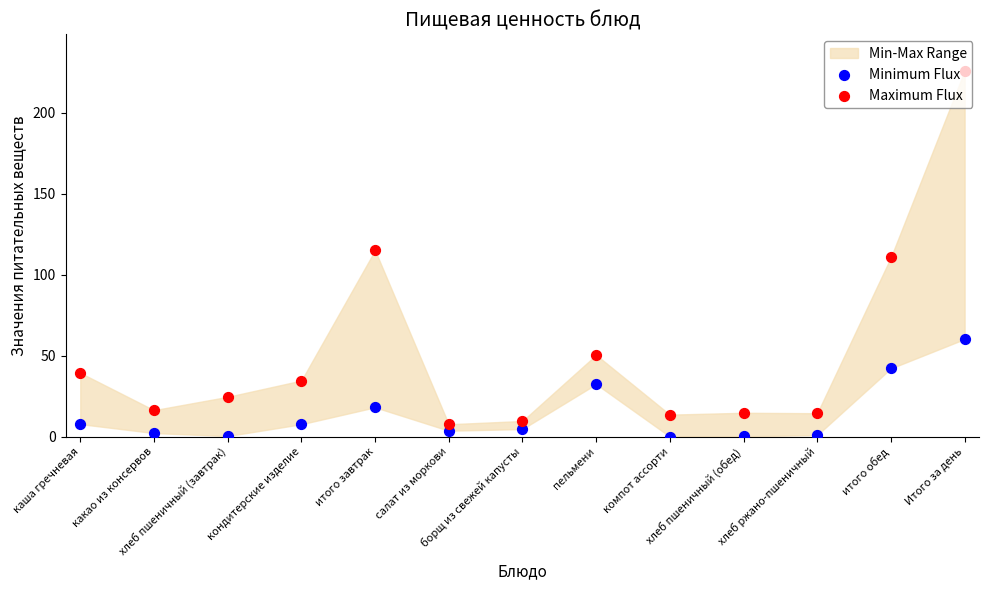

Which series has the largest Y range (max minus min)?

Maximum Flux